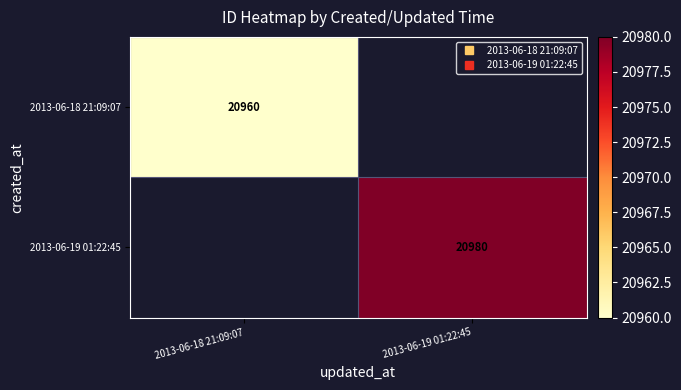

Count the number of categories in the chart.

2